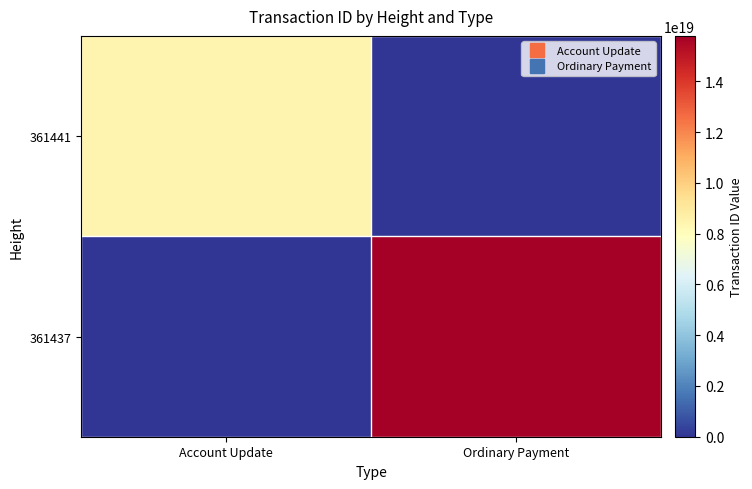

Reading left to right, list all the values displayed in this chart.

361437: Account Update=0	Ordinary Payment=15795444129891944448
361441: Account Update=8406716487980161024	Ordinary Payment=0